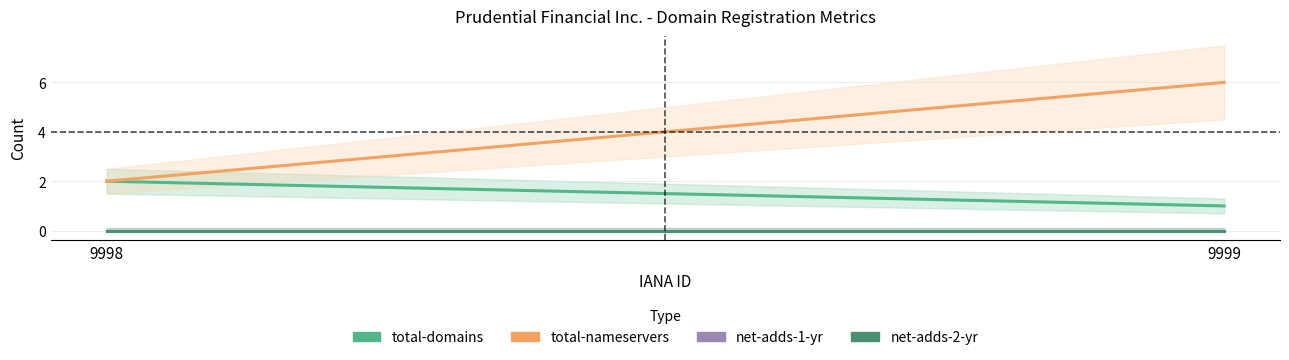

Reading left to right, transcribe all the data shown in this chart.

total-domains: 2	1
total-nameservers: 2	6
net-adds-1-yr: 0	0
net-adds-2-yr: 0	0